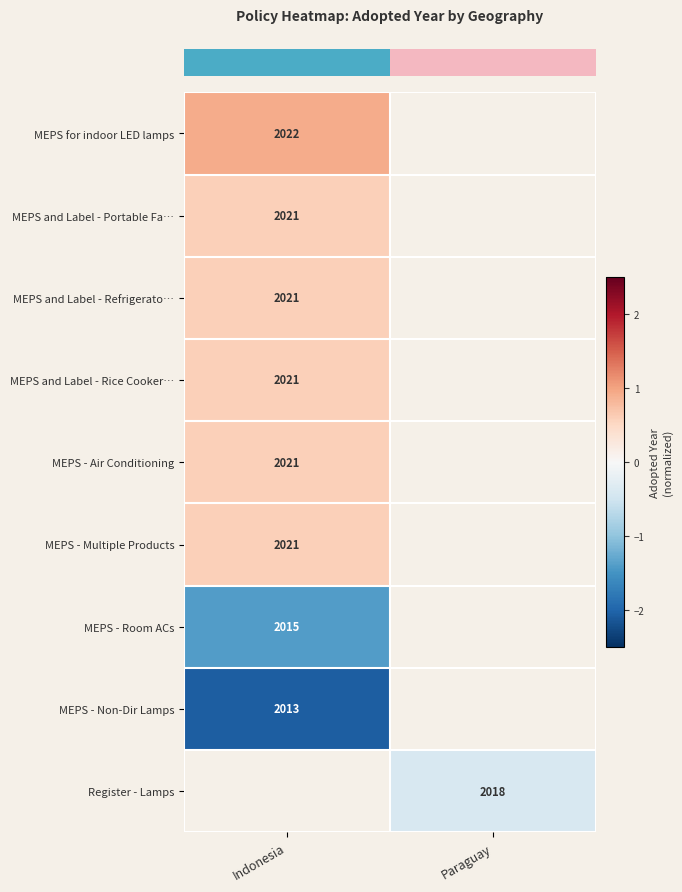

How many distinct data groups are displayed?

9